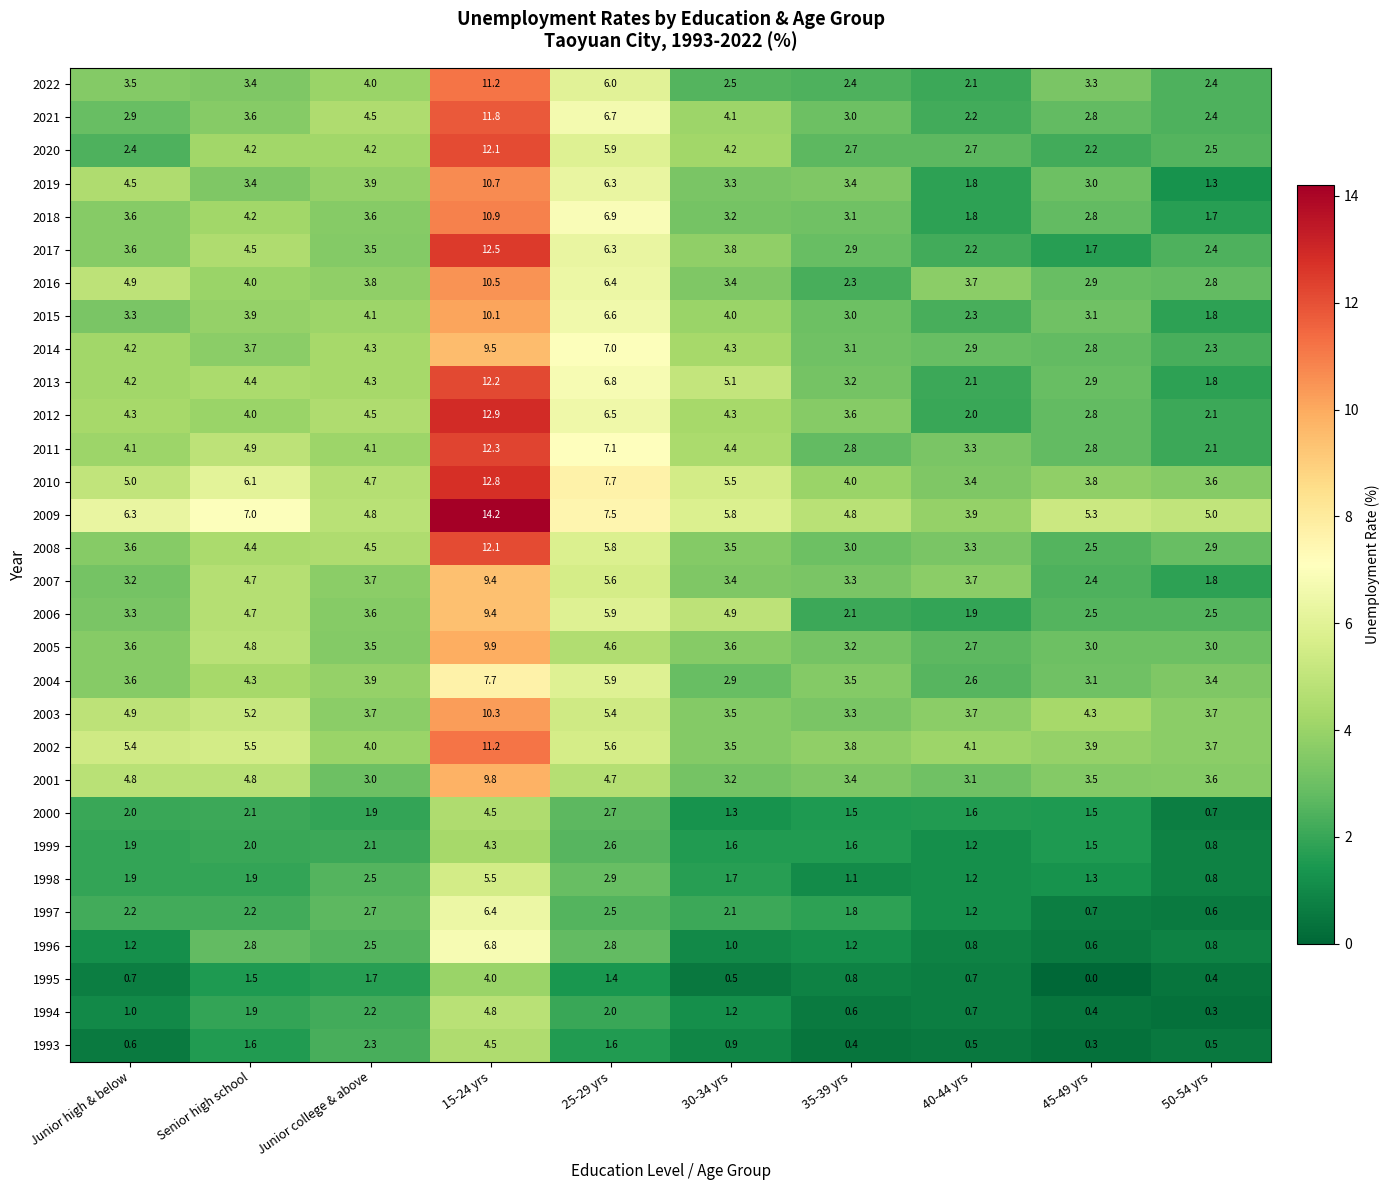

At which label does 2021 first exceed 3?

Senior high school